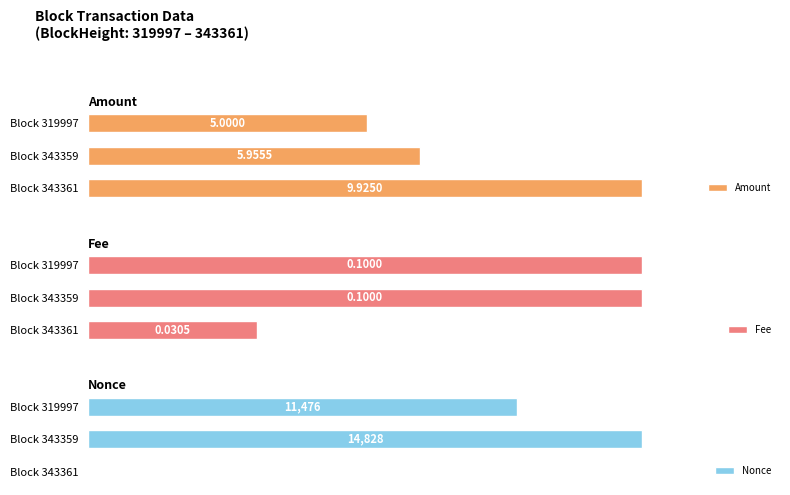

Reading left to right, extract all data points from this chart.

Amount: 9.9	6.0	5.0
Fee: 0.0	0.1	0.1
Nonce: 0.0	14828.0	11476.0